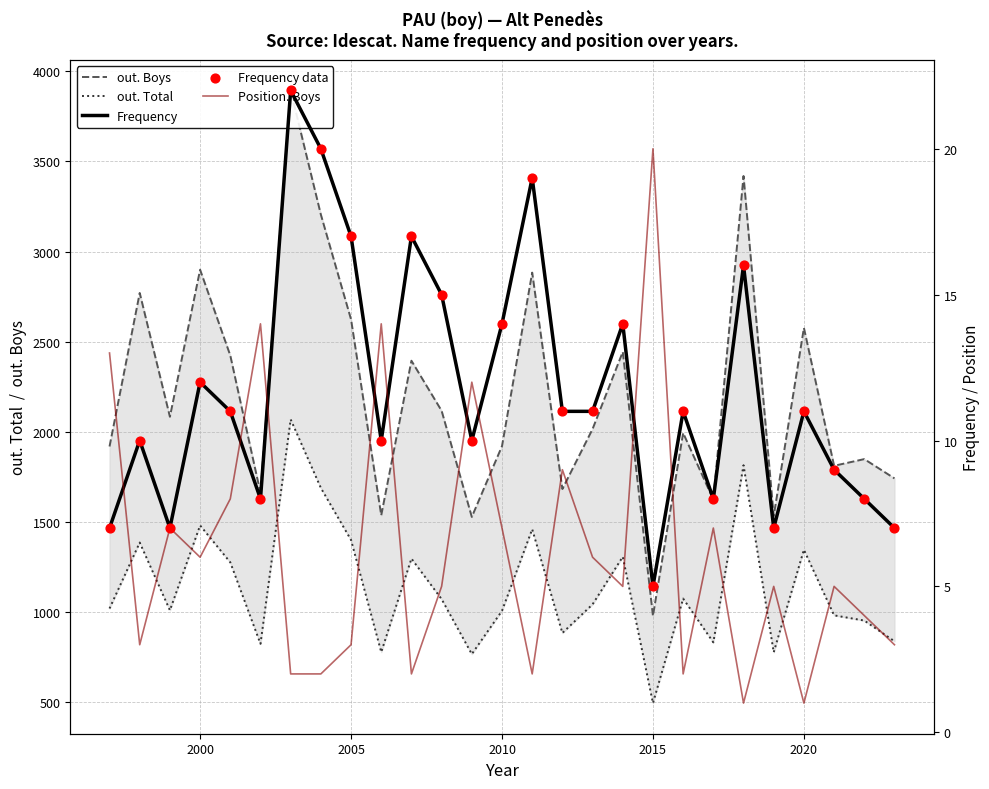

Is the value of Frequency data at 22 greater than the value of out. Boys at 9?

No